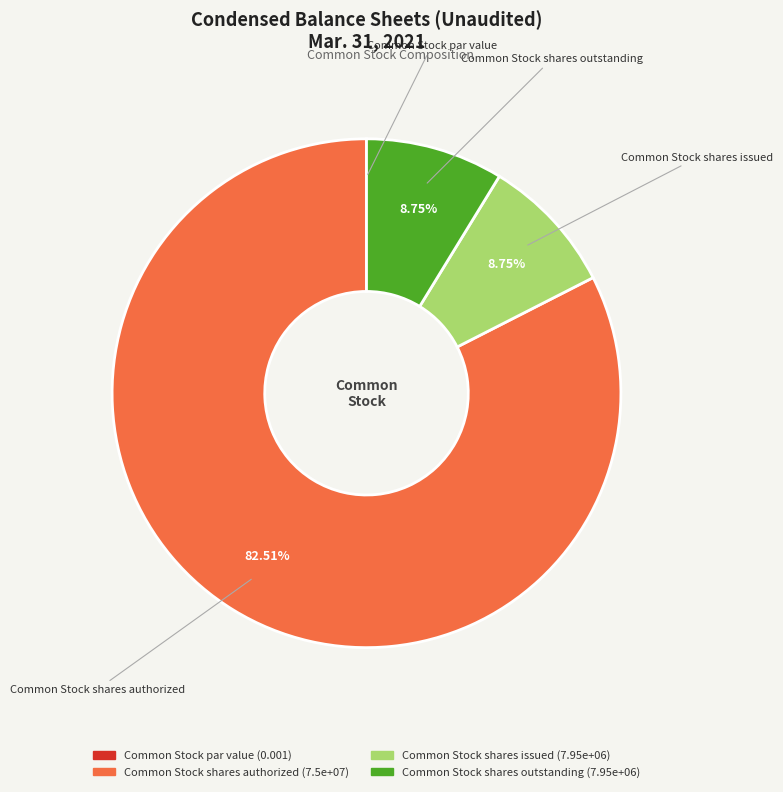

Which slice is the largest?

Common Stock shares authorized